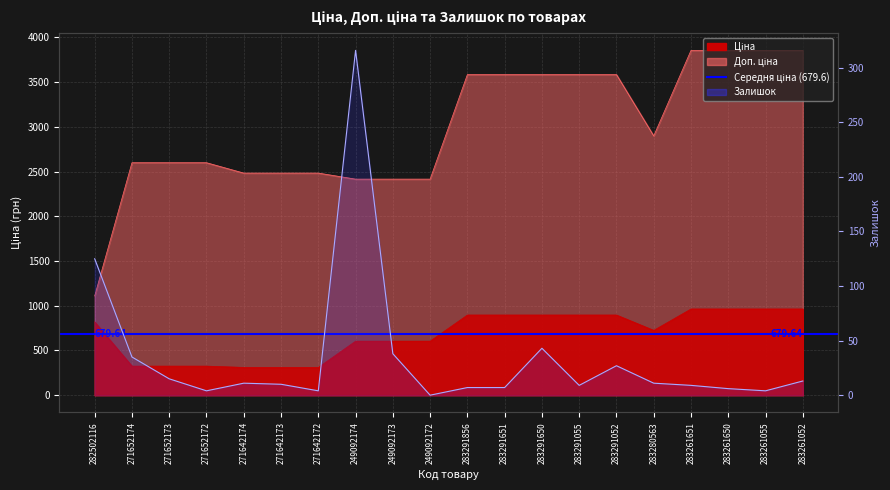

Is it true that Залишок equals 13.0 at 283261052?

True